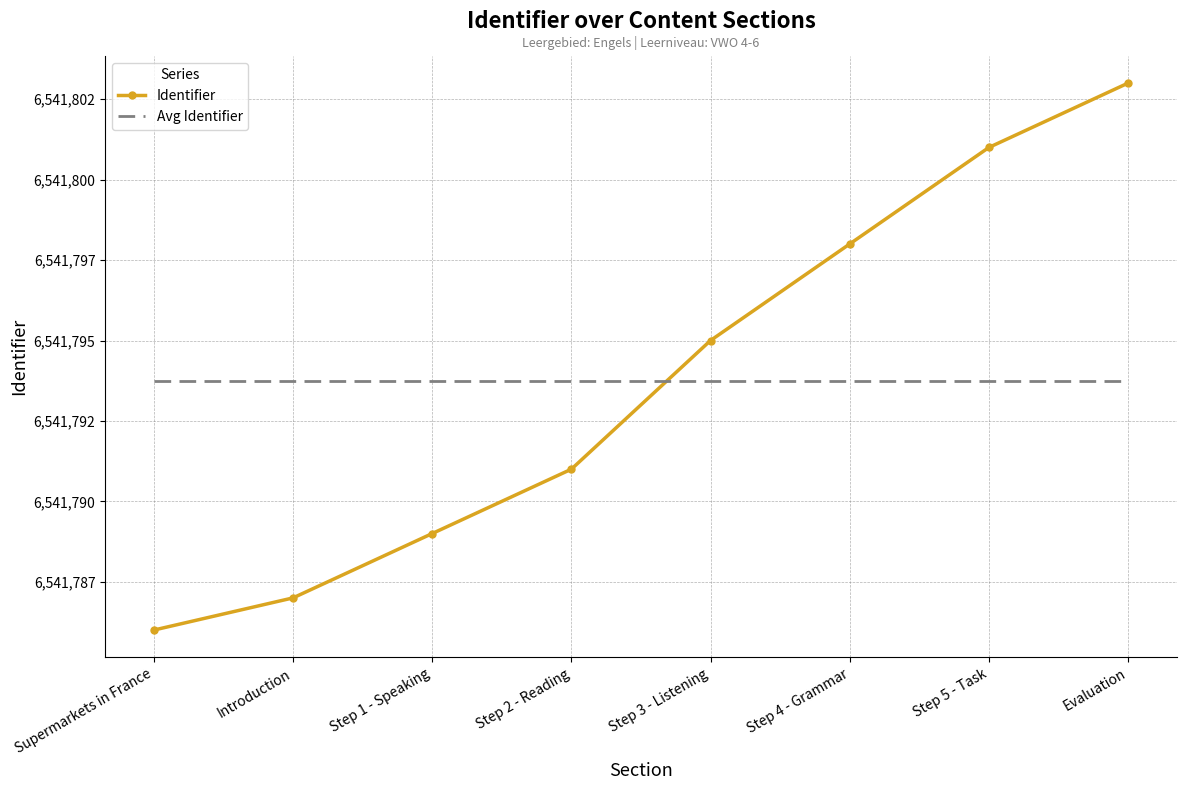

How many times do Avg Identifier and Identifier cross each other?

1